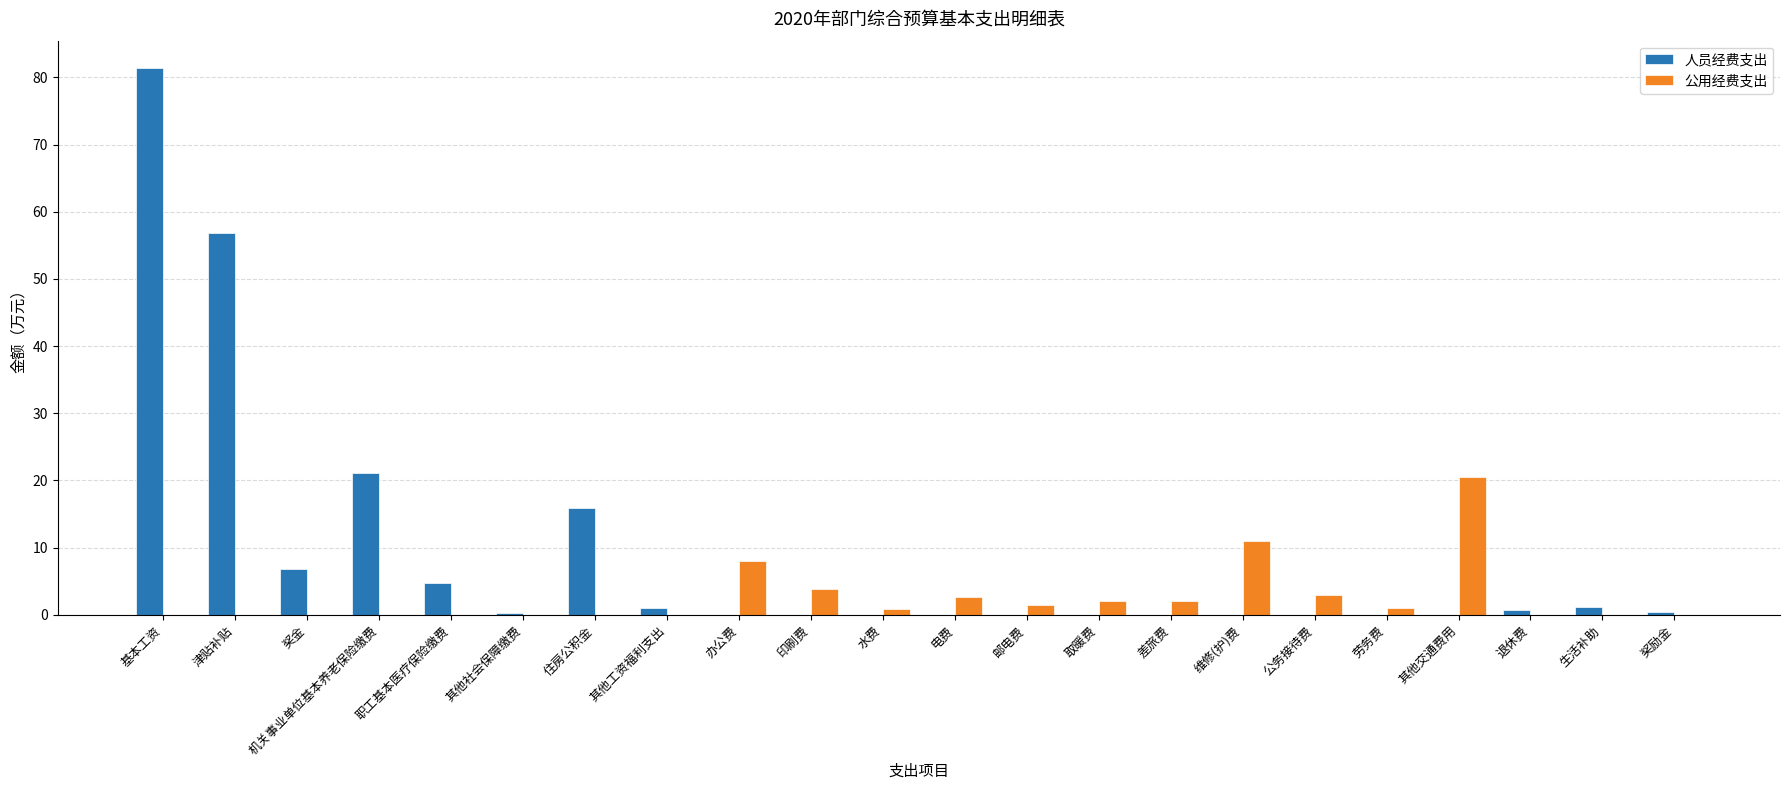

Which category has the highest value across all series?

基本工资